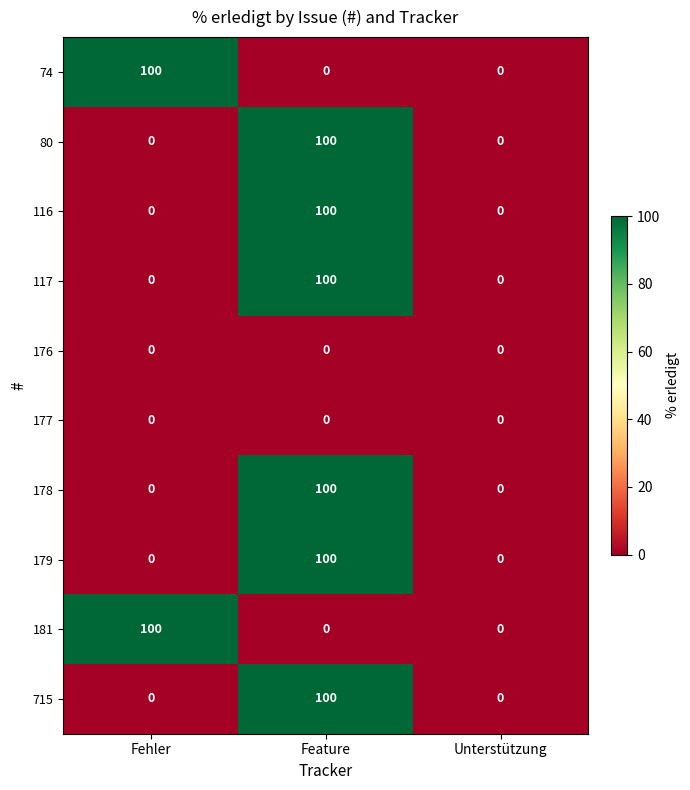

At which category is the sum across all series the highest?

Feature